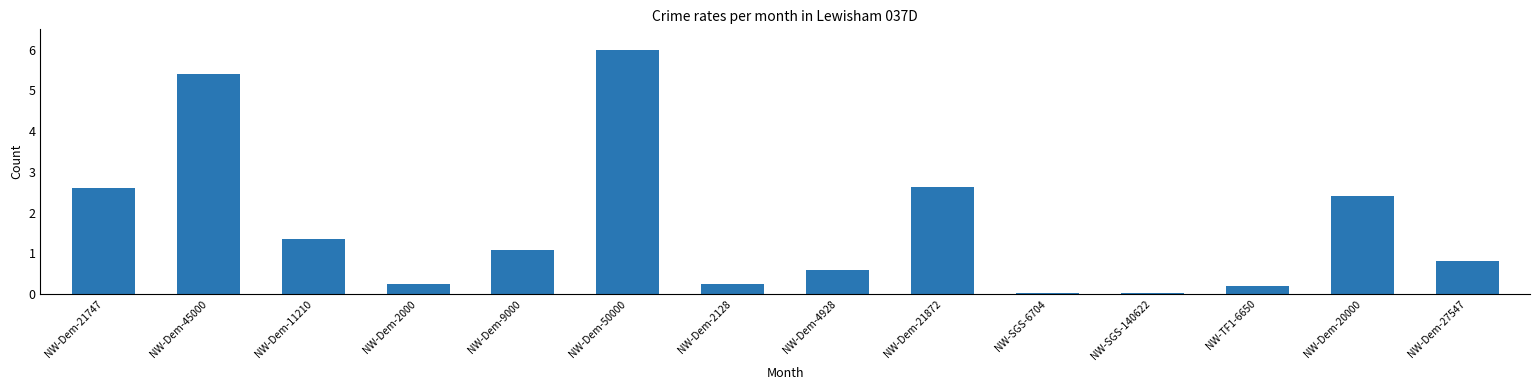

At which label does the data first exceed 1?

NW-Dem-21747